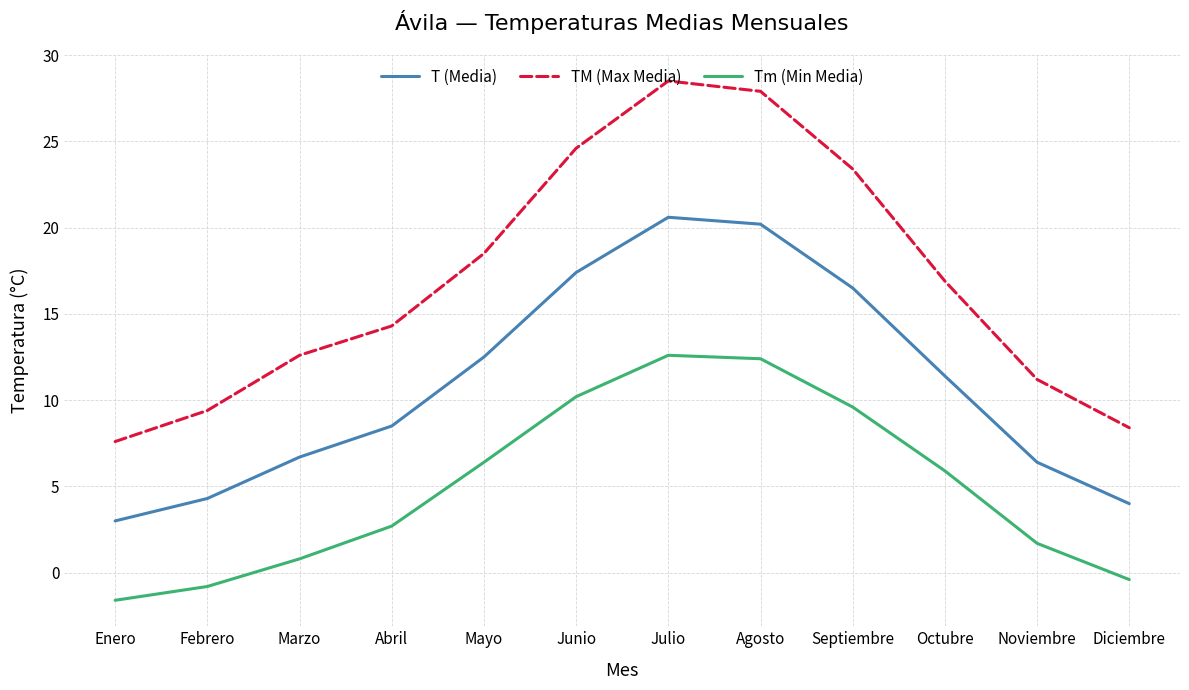

Reading left to right, transcribe all the data shown in this chart.

T (Media): Enero=3.0	Febrero=4.3	Marzo=6.7	Abril=8.5	Mayo=12.5	Junio=17.4	Julio=20.6	Agosto=20.2	Septiembre=16.5	Octubre=11.4	Noviembre=6.4	Diciembre=4.0
TM (Max Media): Enero=7.6	Febrero=9.4	Marzo=12.6	Abril=14.3	Mayo=18.5	Junio=24.6	Julio=28.5	Agosto=27.9	Septiembre=23.4	Octubre=16.9	Noviembre=11.2	Diciembre=8.4
Tm (Min Media): Enero=-1.6	Febrero=-0.8	Marzo=0.8	Abril=2.7	Mayo=6.4	Junio=10.2	Julio=12.6	Agosto=12.4	Septiembre=9.6	Octubre=5.9	Noviembre=1.7	Diciembre=-0.4